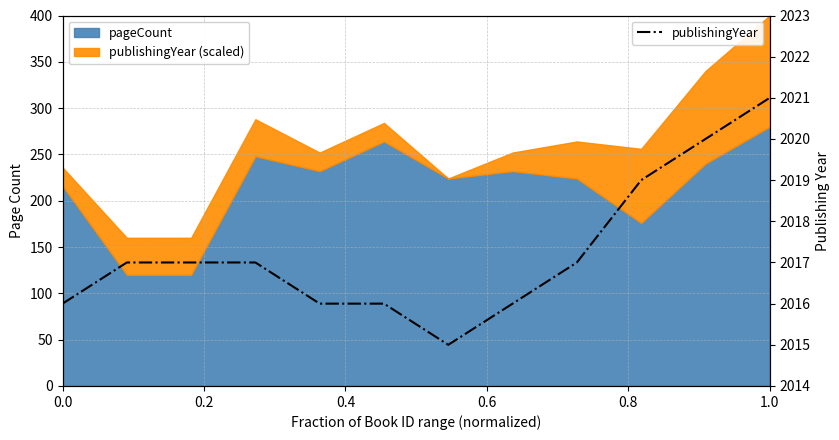

What is the difference between the maximum and minimum values?

6